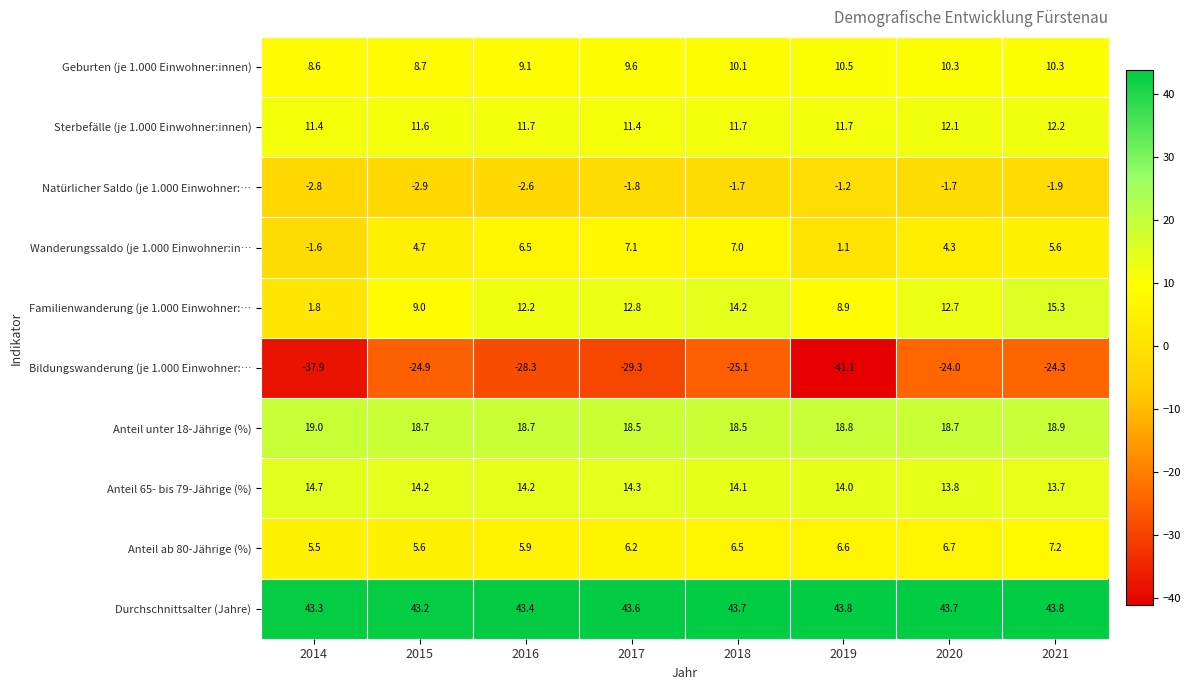

What is the difference between the highest and lowest values at 2016?

71.7